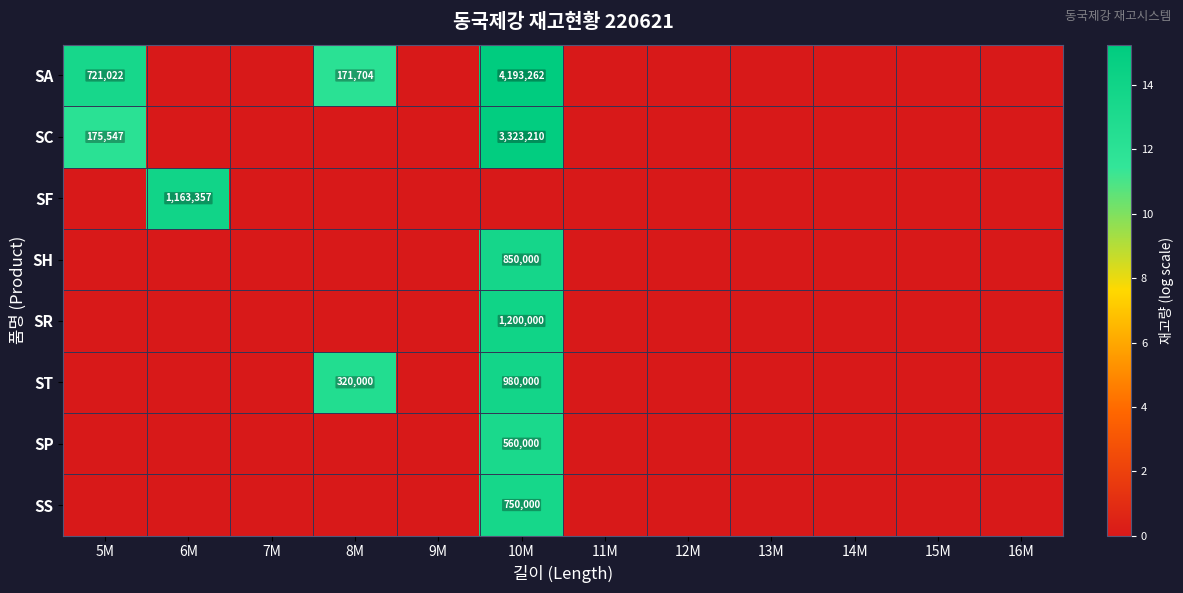

The SF series shows 1163357 at 6M. True or false?

True